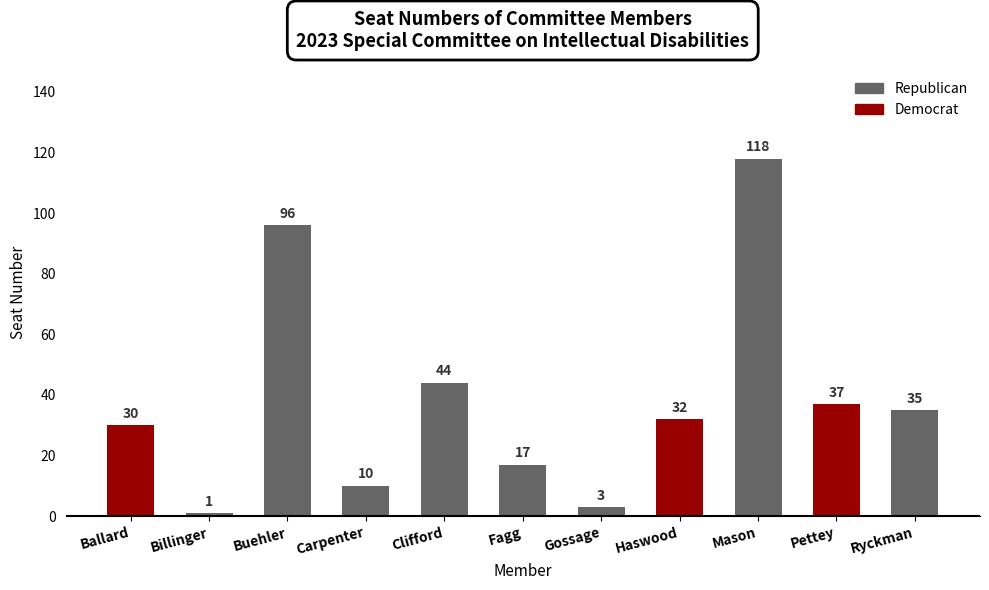

What position from the left is Carpenter?

4